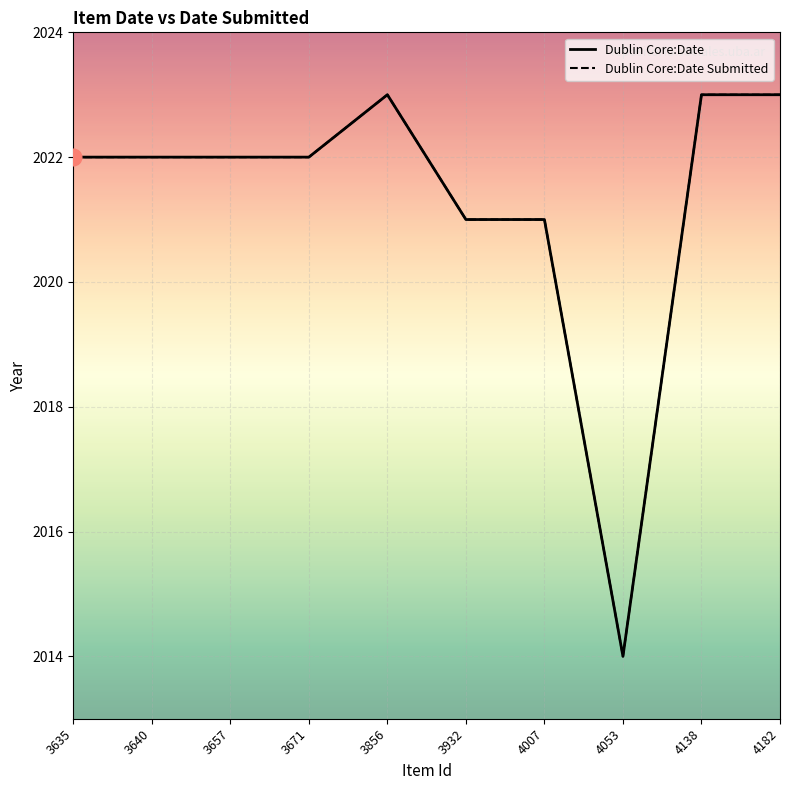

Read the Dublin Core:Date Submitted value at 3635.

2022